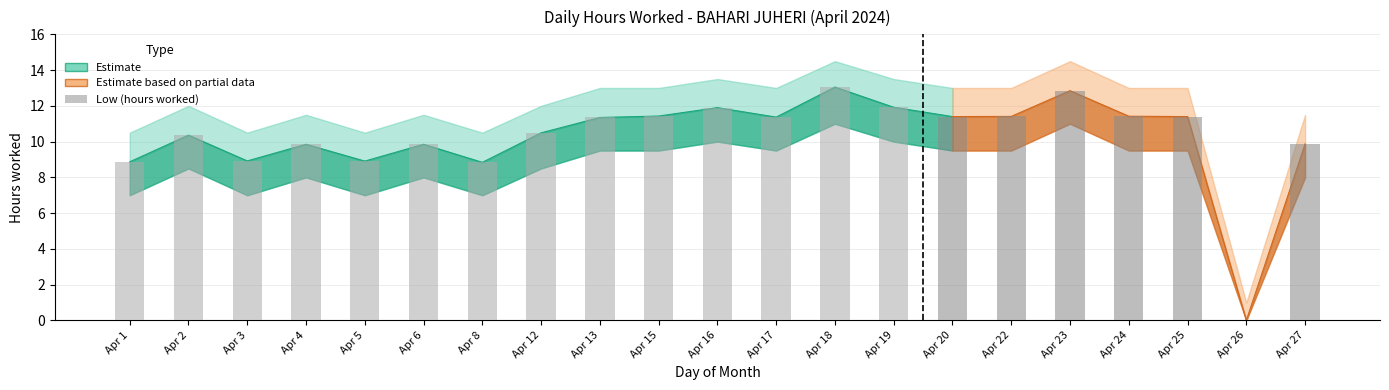

What is the value of the 6th bar from the left?

9.8